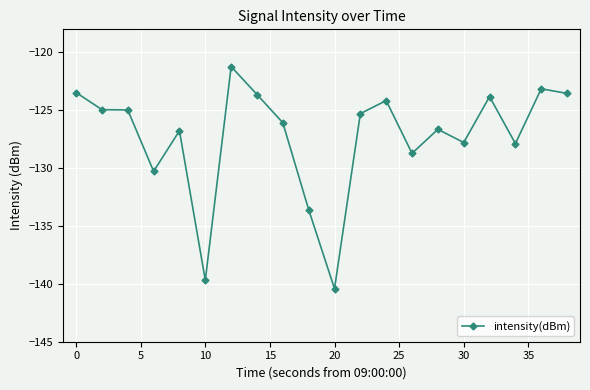

What is the difference between the maximum and minimum values?

19.2